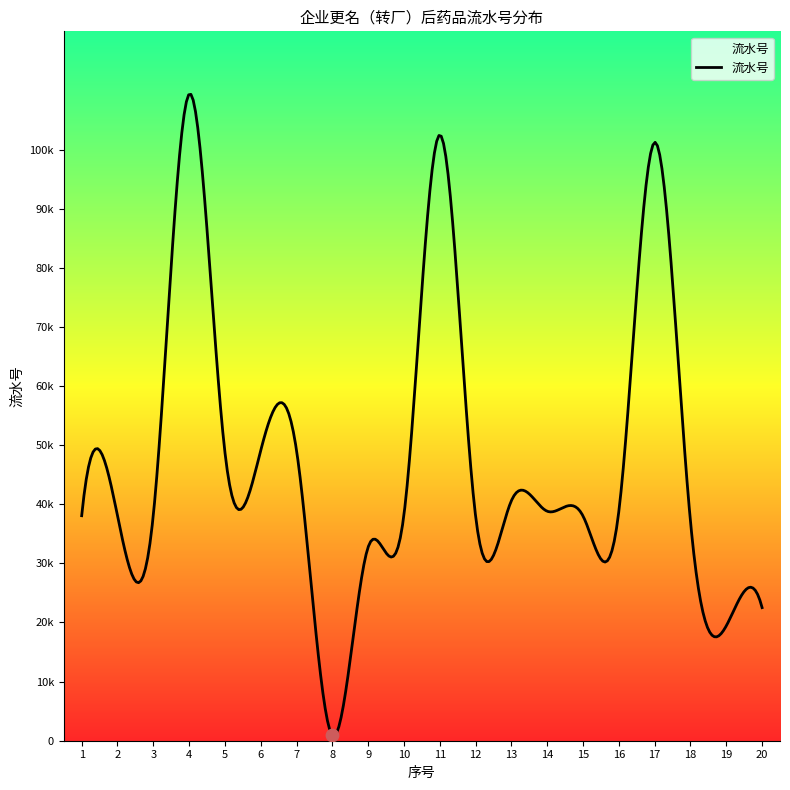

What is the change in value from 11 to 18?

-65357